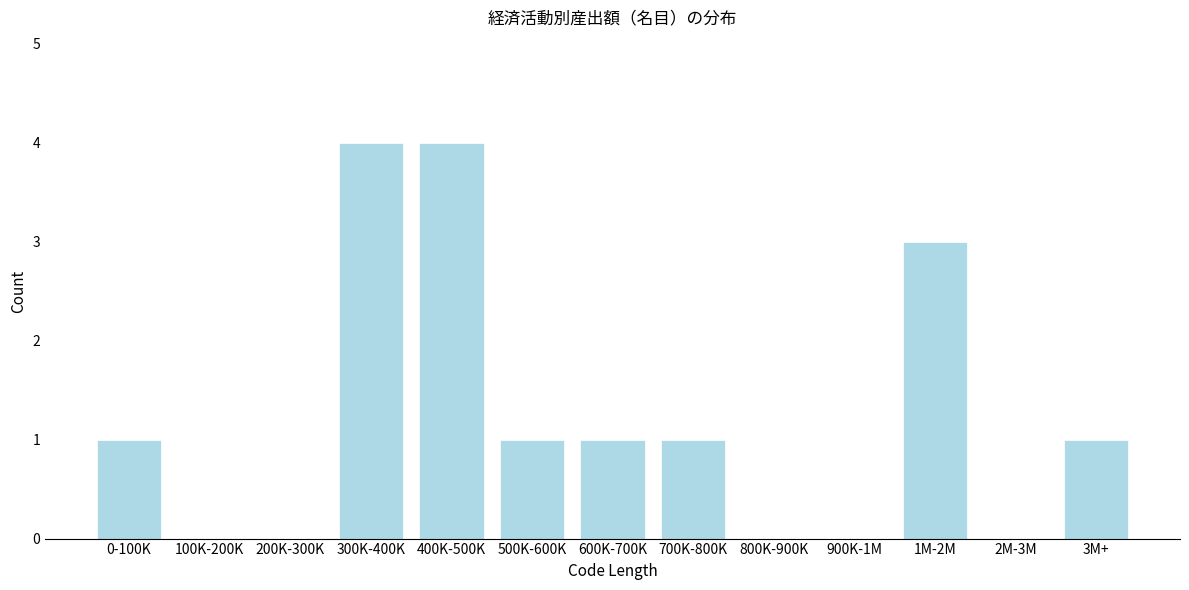

Reading left to right, transcribe all the data shown in this chart.

0-100K=1	100K-200K=0	200K-300K=0	300K-400K=4	400K-500K=4	500K-600K=1	600K-700K=1	700K-800K=1	800K-900K=0	900K-1M=0	1M-2M=3	2M-3M=0	3M+=1